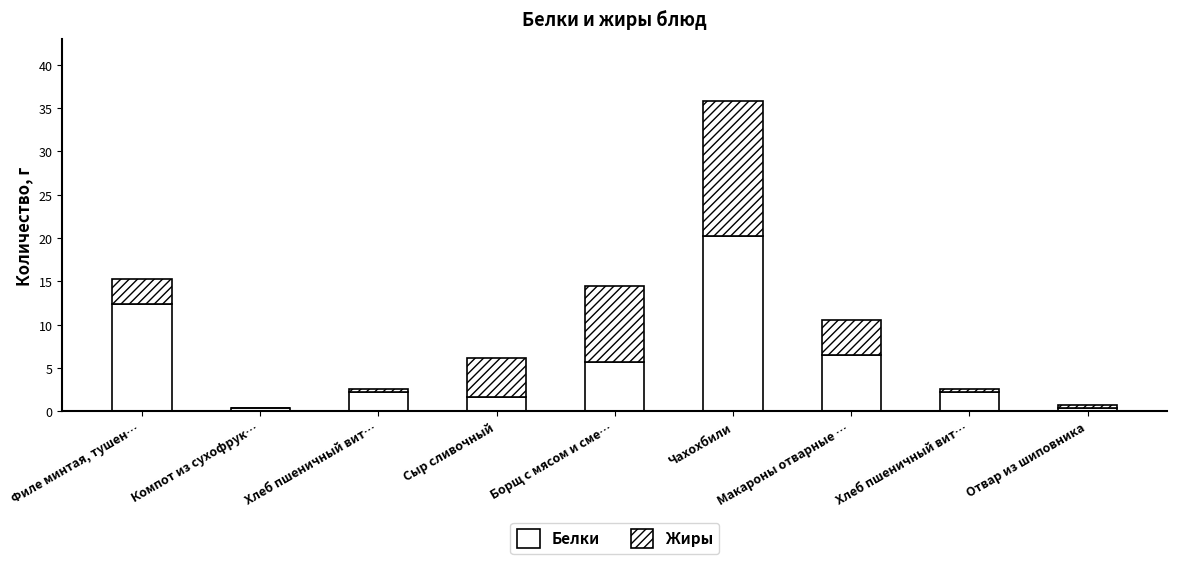

Are the bars horizontal?

No